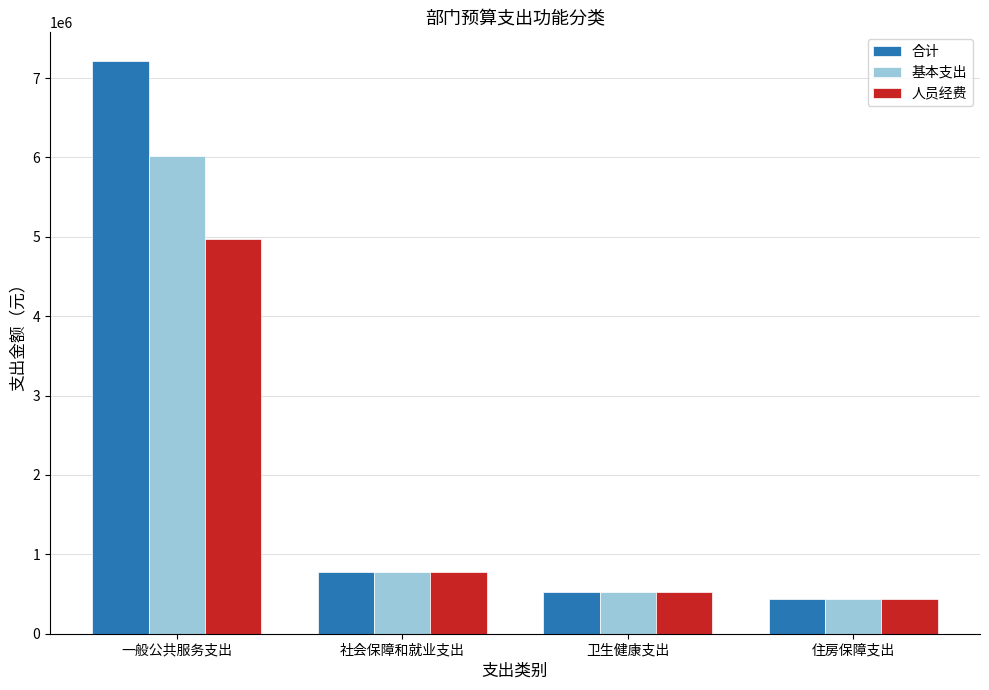

How many bars are there in each group?

3